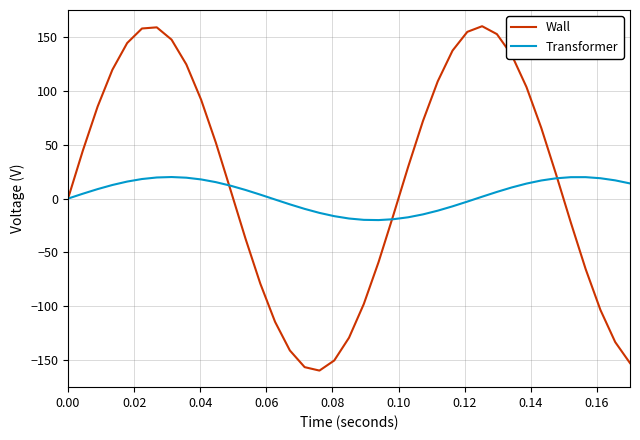

What is the minimum value shown in the chart?

-159.6